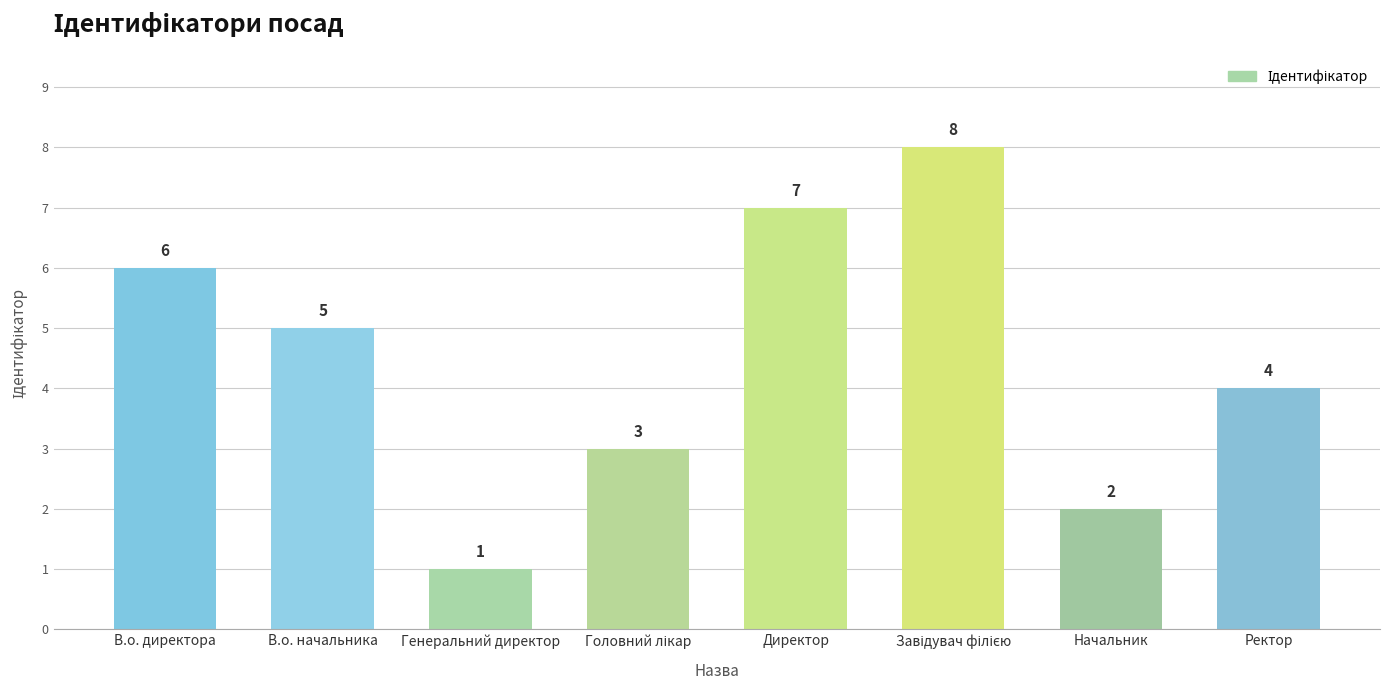

At which label is the value closest to 4?

Ректор